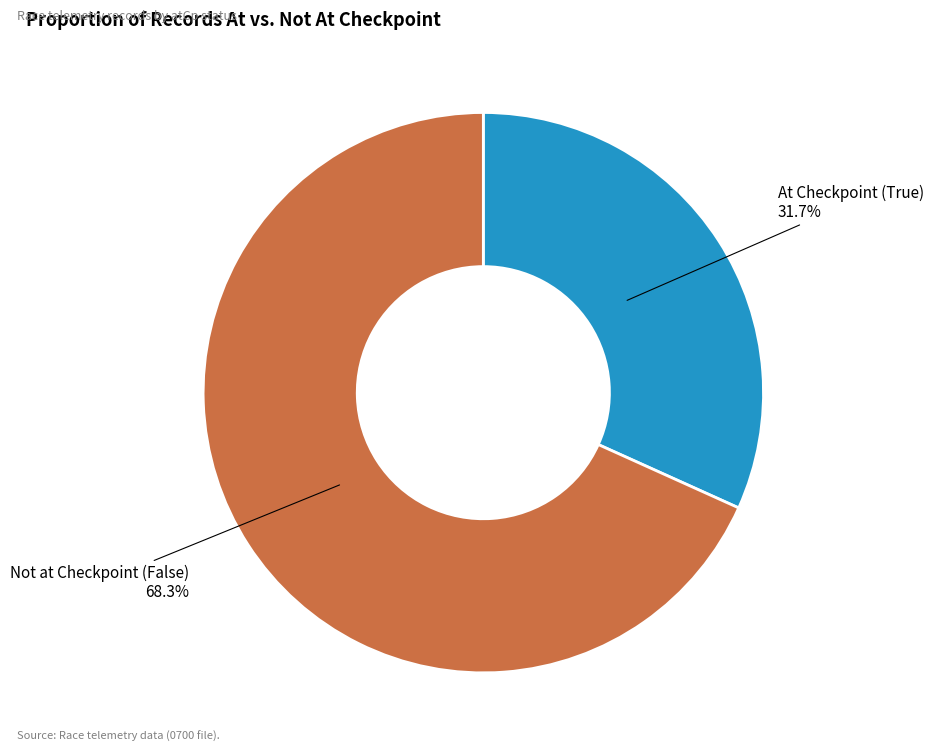

How many slices are in this pie chart?

2